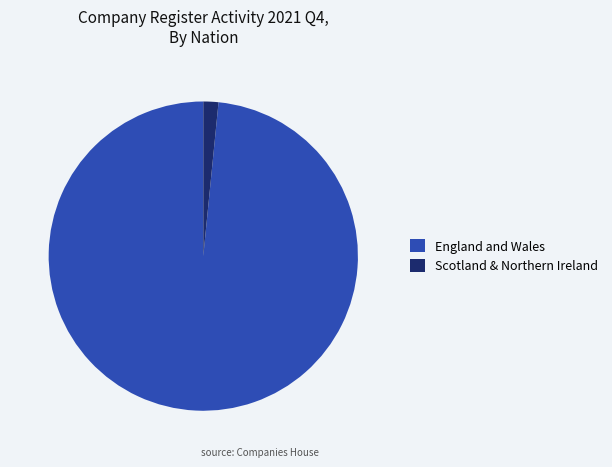

Which category has the smallest portion of the pie?

Scotland & Northern Ireland